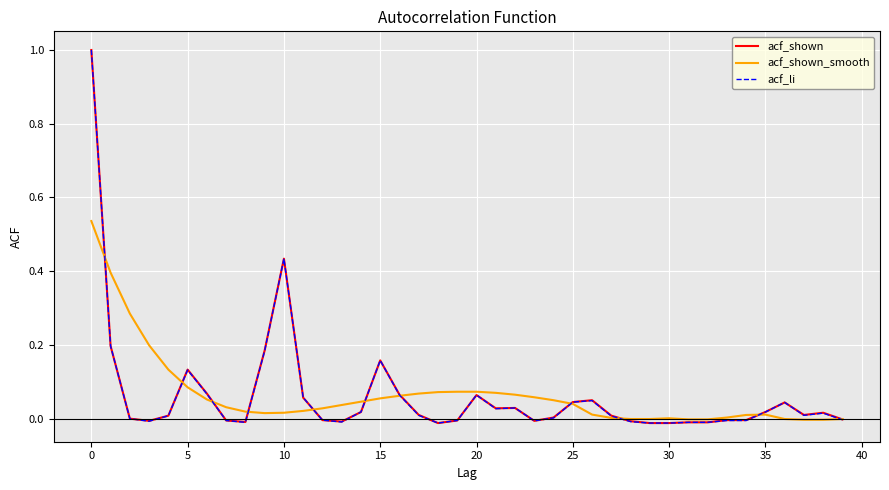

What is the highest value of the acf_li series?

1.0